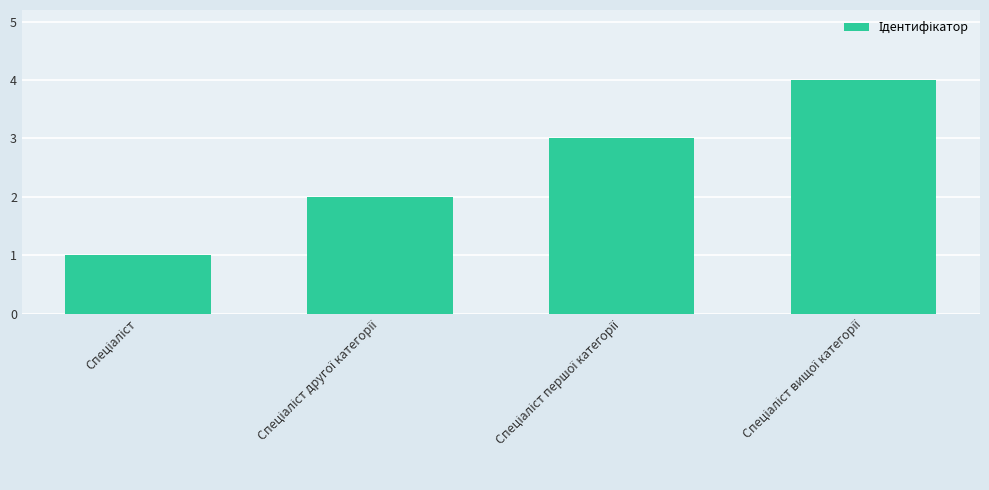

What is the maximum value shown in the chart?

4